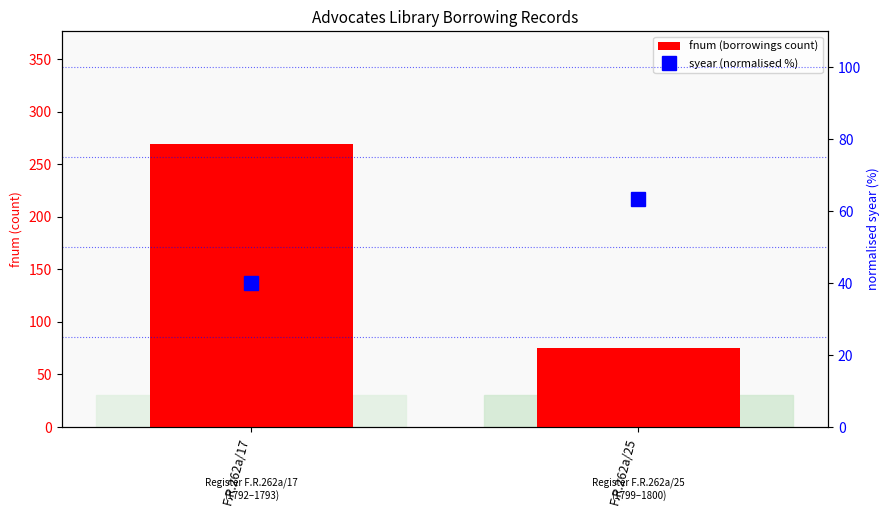

Are the bars grouped side by side (vs. stacked)?

Yes